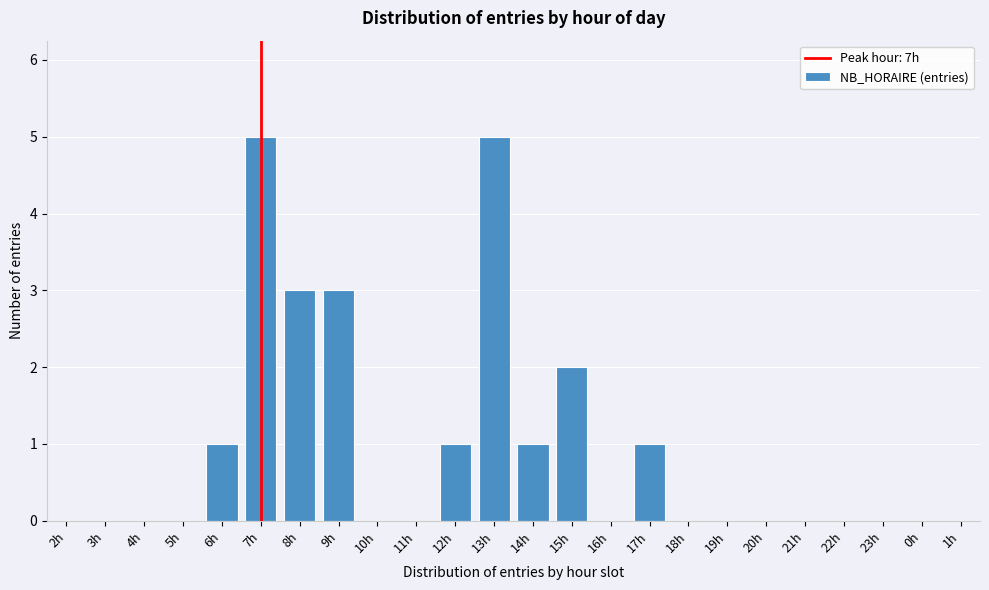

Reading left to right, extract all data points from this chart.

2h=0	3h=0	4h=0	5h=0	6h=1	7h=5	8h=3	9h=3	10h=0	11h=0	12h=1	13h=5	14h=1	15h=2	16h=0	17h=1	18h=0	19h=0	20h=0	21h=0	22h=0	23h=0	0h=0	1h=0